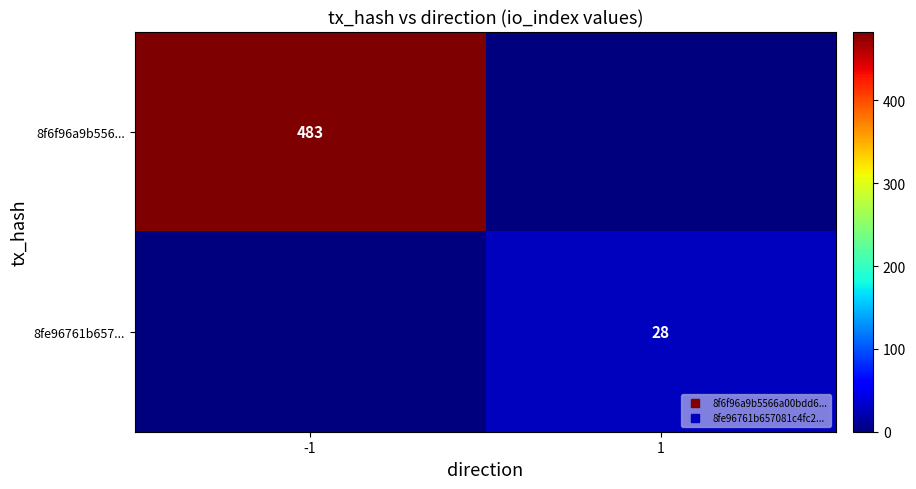

Which series has the largest total across all categories?

8f6f96a9b556...